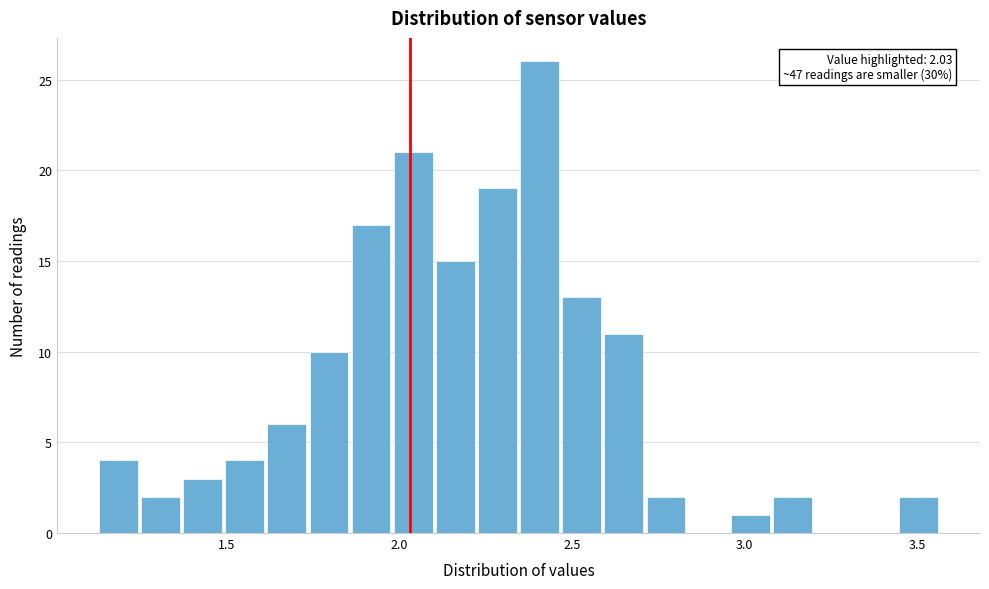

Around what value on the x-axis is the tallest bar? Give the approximate position of its centre, as read against the axis.

2.40